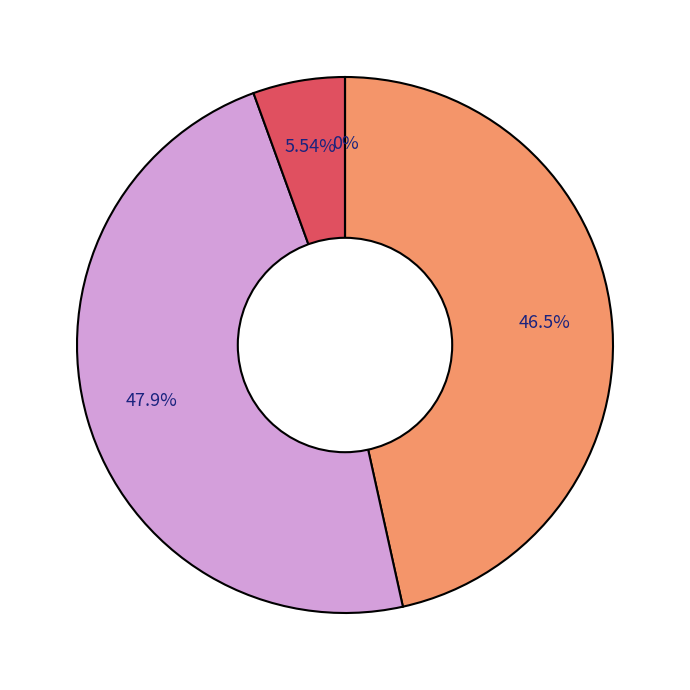

Is the sum of 2 and 7 greater than half?

No